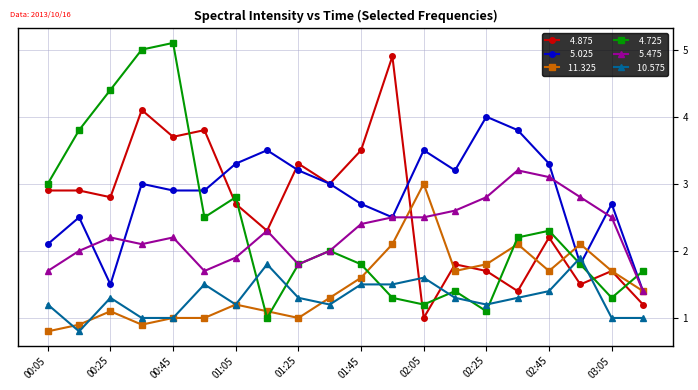

What is the smallest value displayed?

0.8